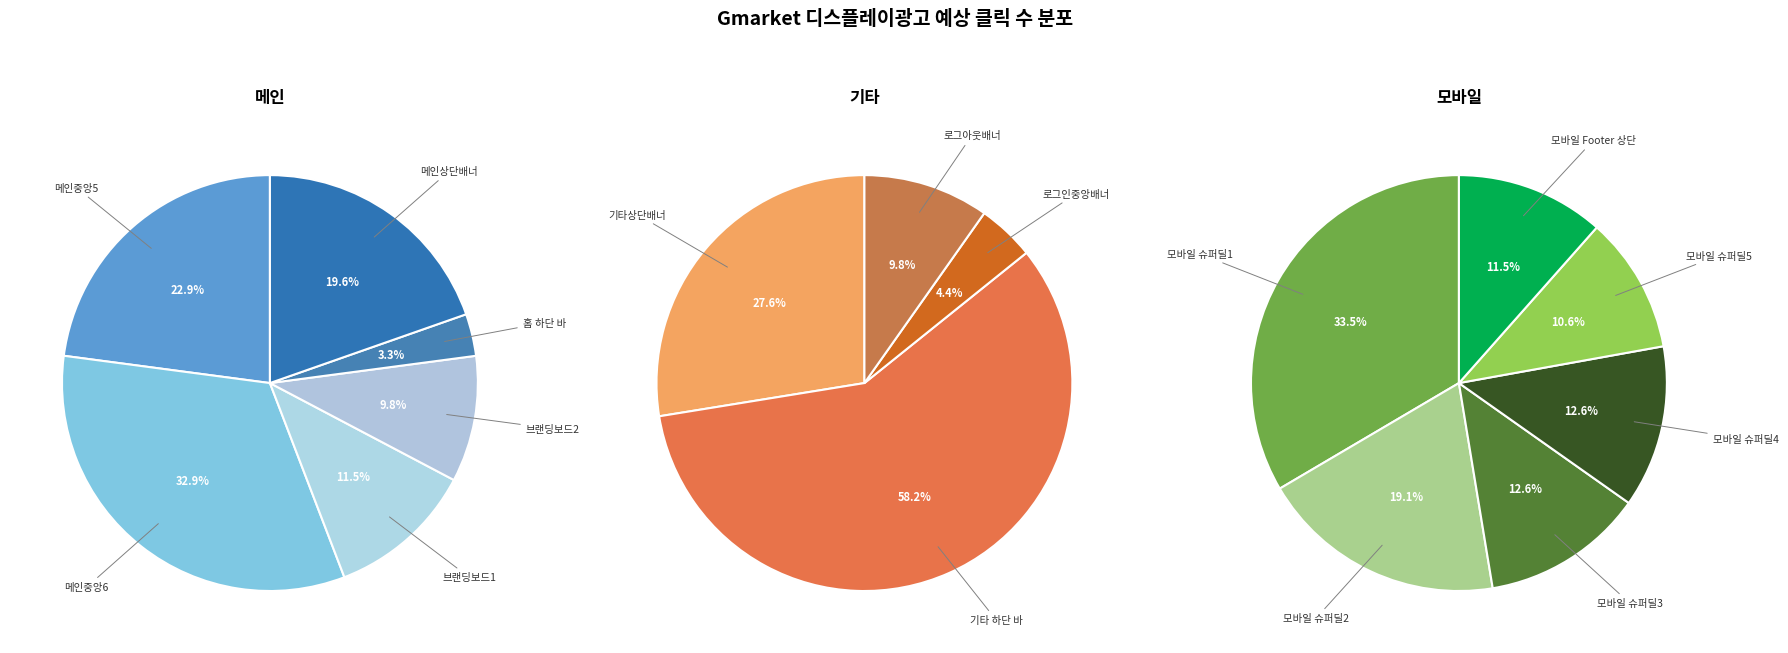

Which category has the smallest portion of the pie?

홈 하단 바